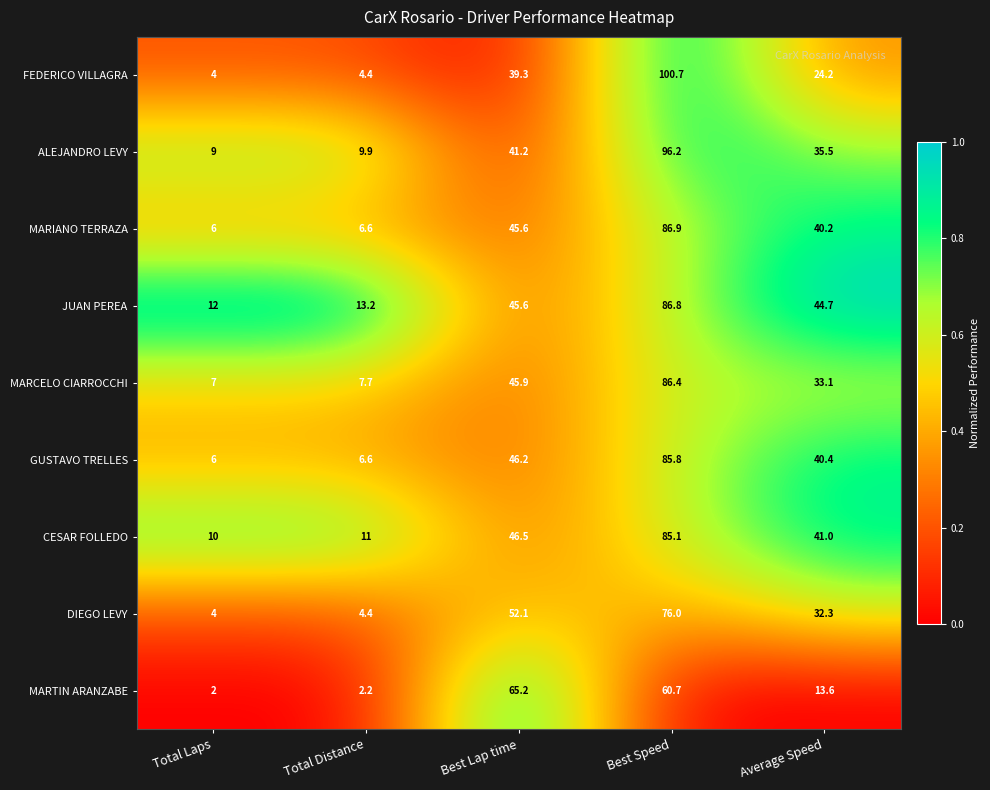

At which category is the sum across all series the highest?

Best Speed